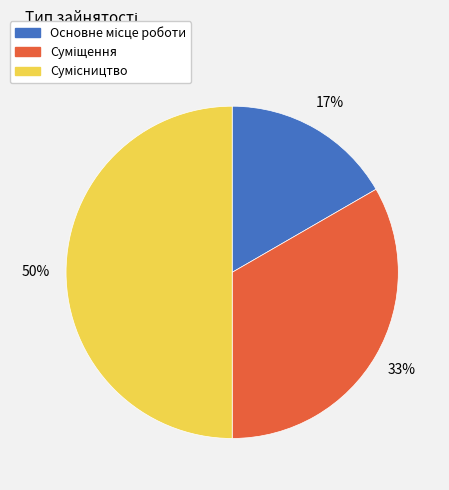

Count the number of slices in the pie.

3